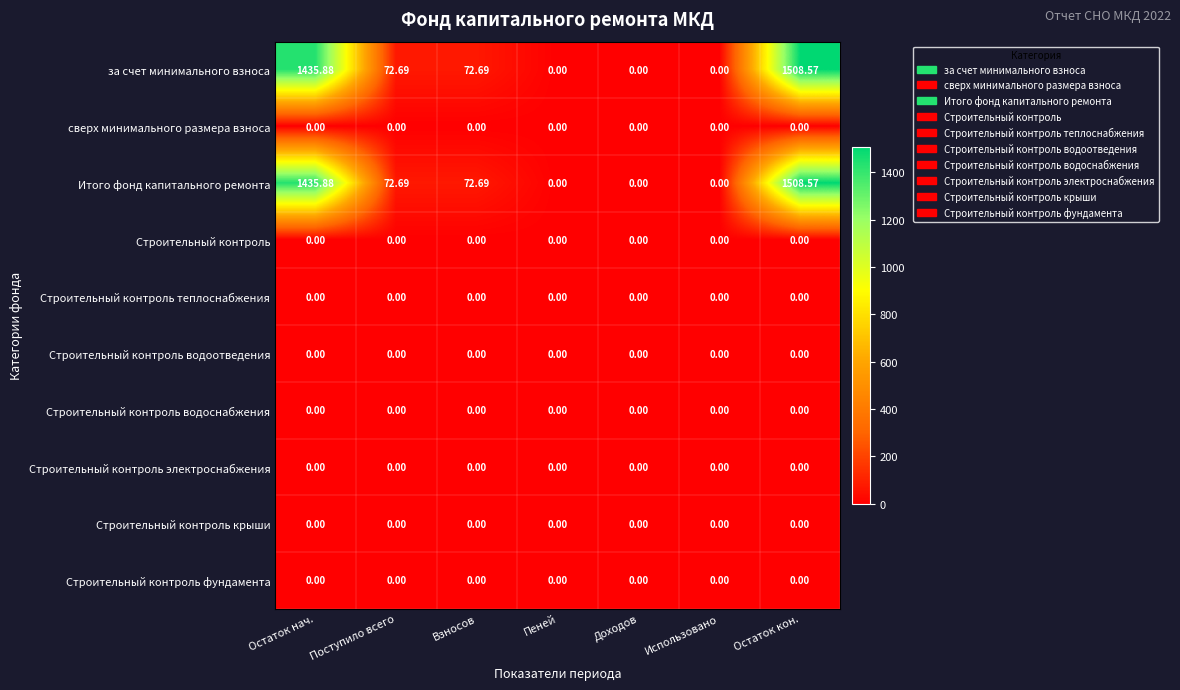

Count the number of data series in this chart.

10